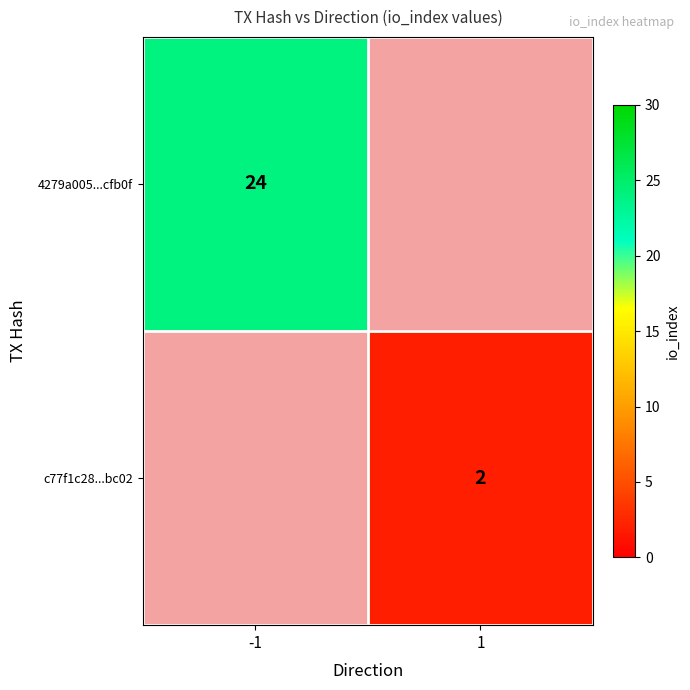

True or false: 4279a005...cfb0f has a value of 11 at -1.

False